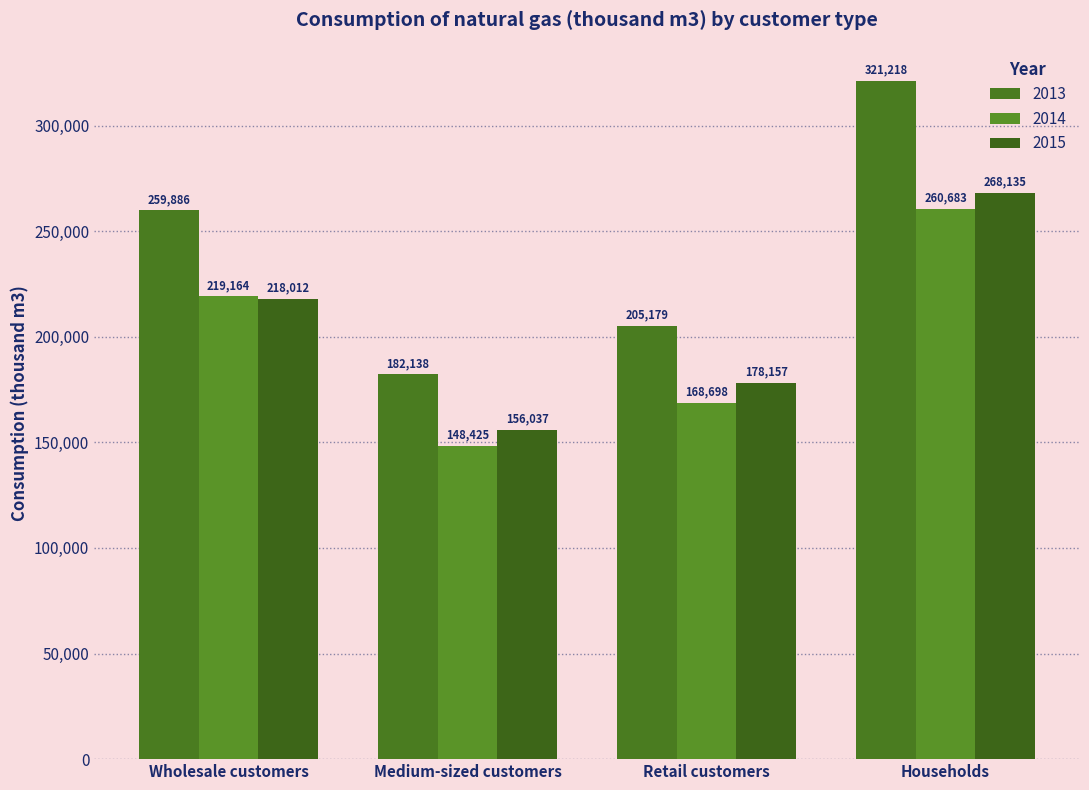

What value does the 2014 series have at Wholesale customers, to the nearest 50?

219150